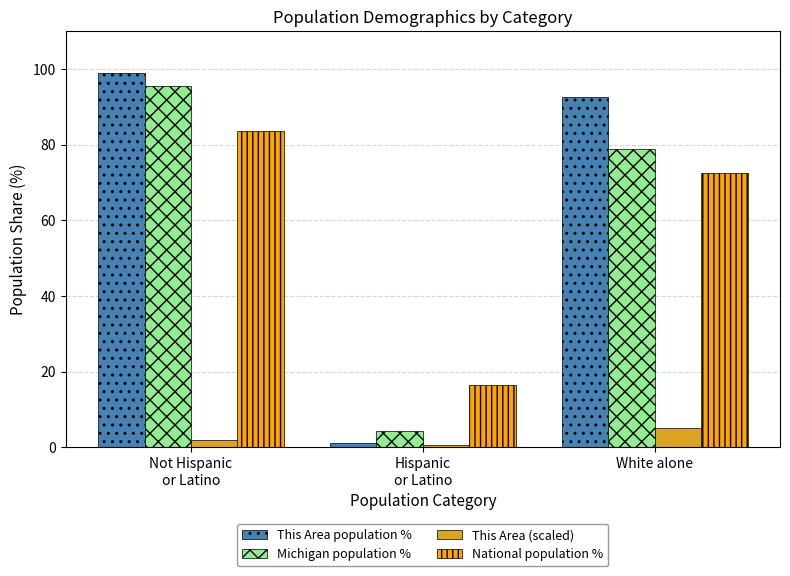

What is the spread (max minus min) of values at White alone?

87.5